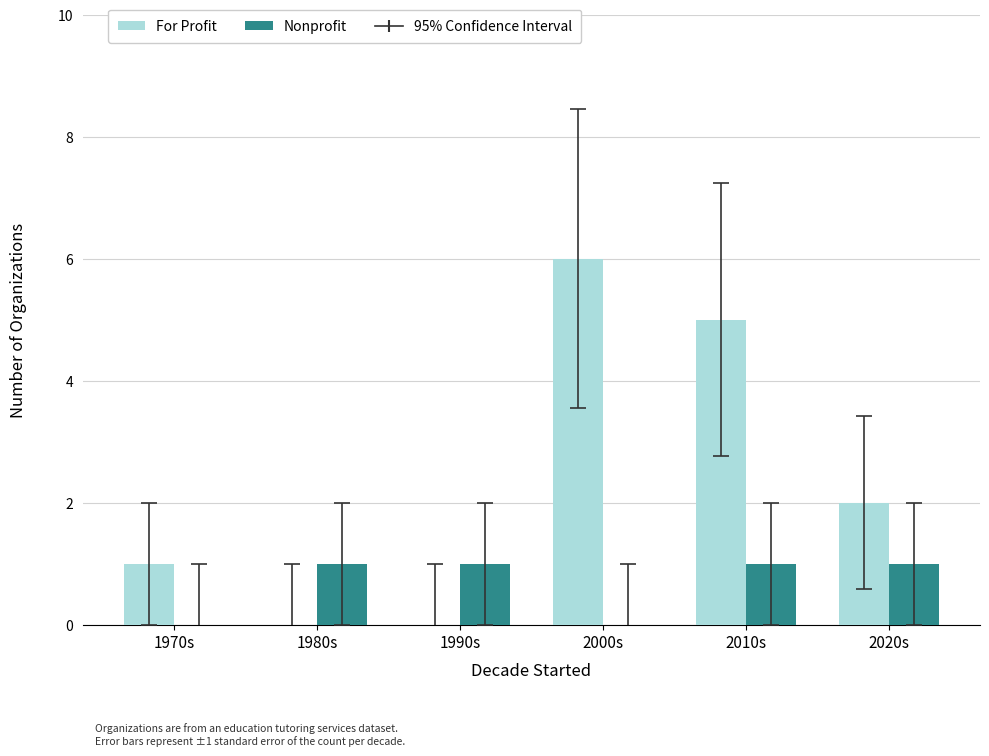

Reading left to right, list all the values displayed in this chart.

For Profit: 1970s=1	1980s=0	1990s=0	2000s=6	2010s=5	2020s=2
Nonprofit: 1970s=0	1980s=1	1990s=1	2000s=0	2010s=1	2020s=1